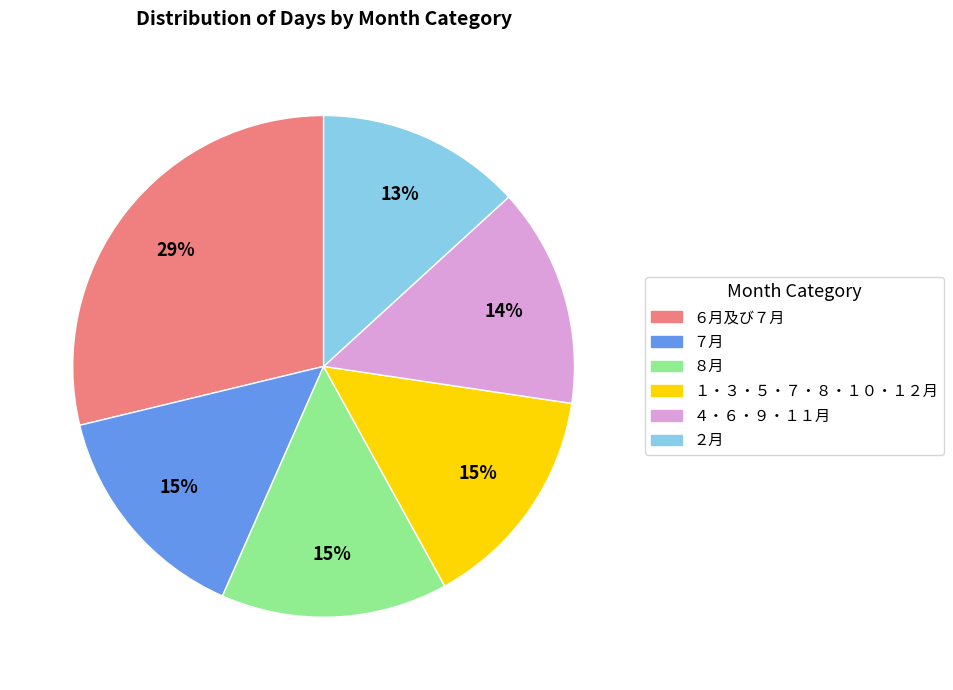

Combined, do ２月 and ８月 account for over 50%?

No